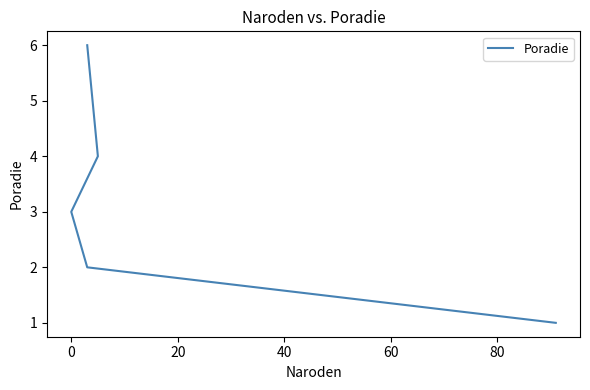

What is the difference between the maximum and second lowest values?

4